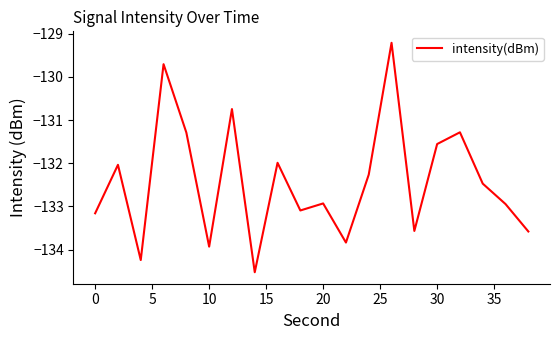

What is the difference between the maximum and minimum values?

5.3